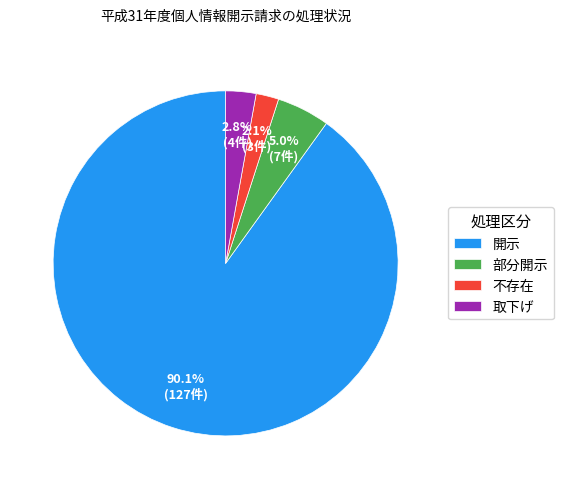

Which slice is the smallest?

不存在